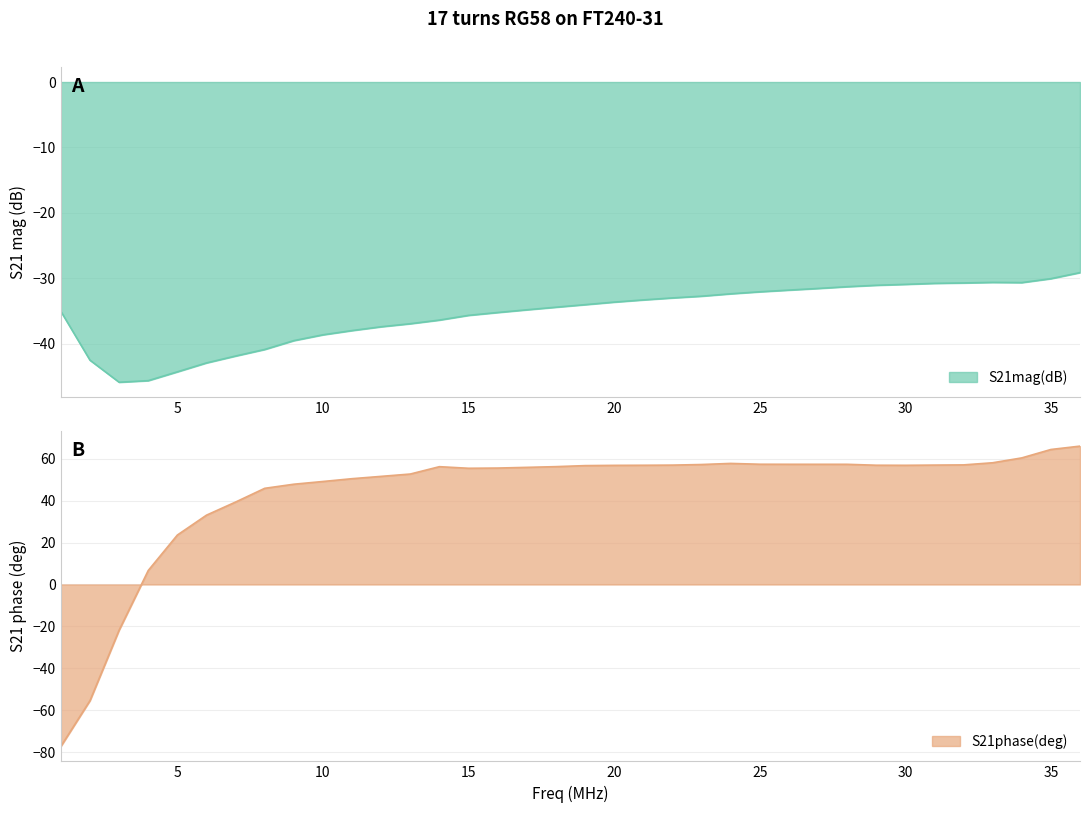

Which has a higher value, 36.0 or 31.0?

36.0